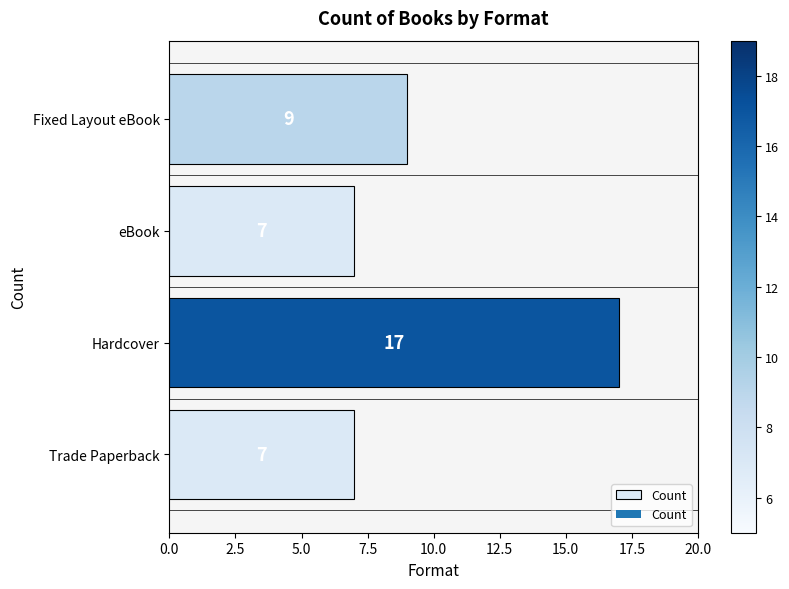

What is the sum of the values at eBook and Fixed Layout eBook?

16